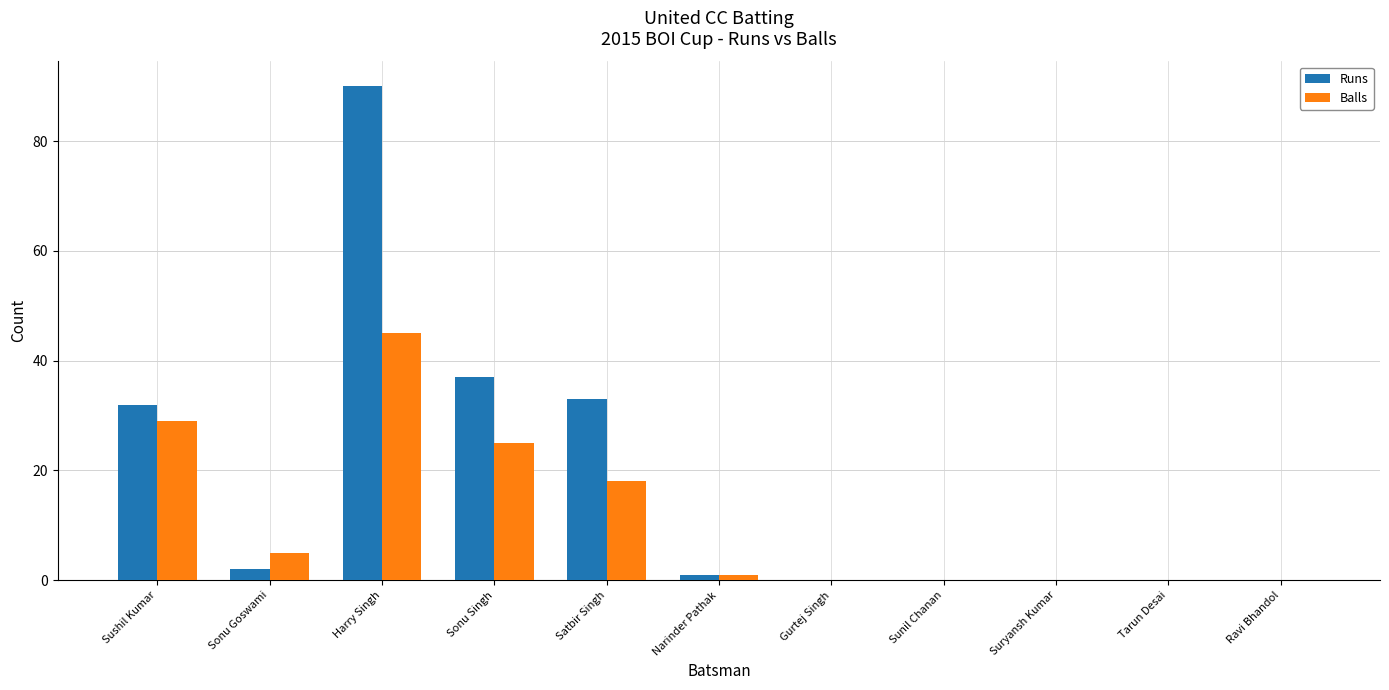

The Balls series shows -15 at Gurtej Singh. True or false?

False